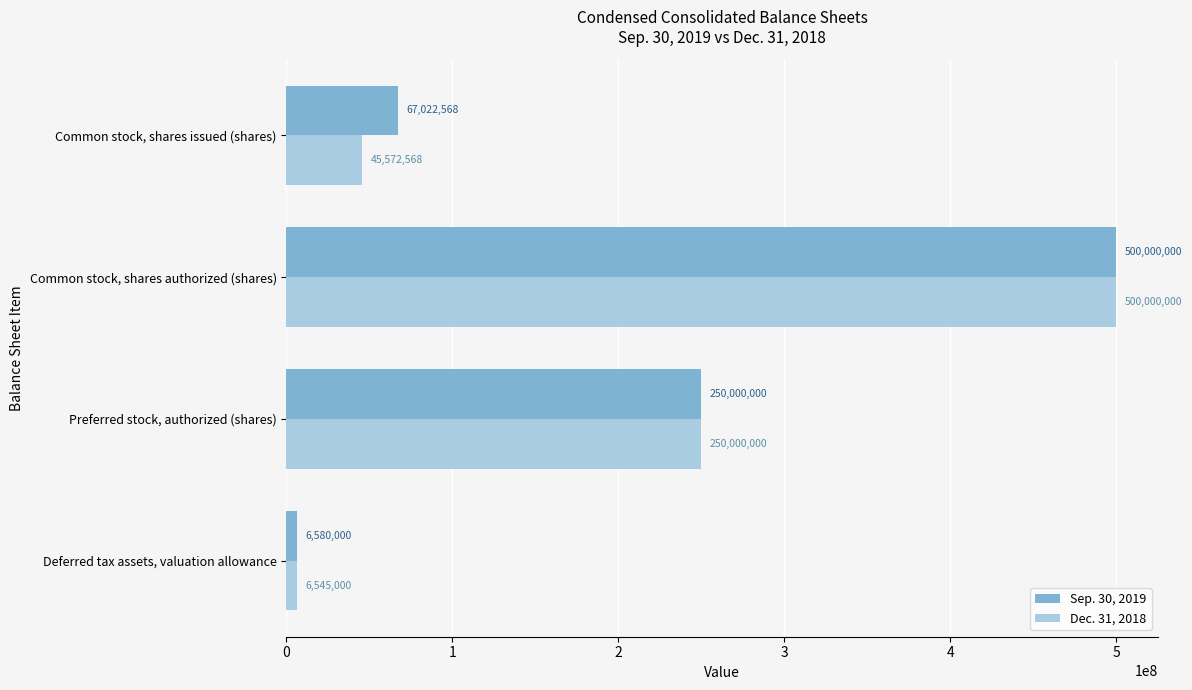

What is the approximate value of Dec. 31, 2018 at Preferred stock, authorized (shares), to the nearest 50?

250000000